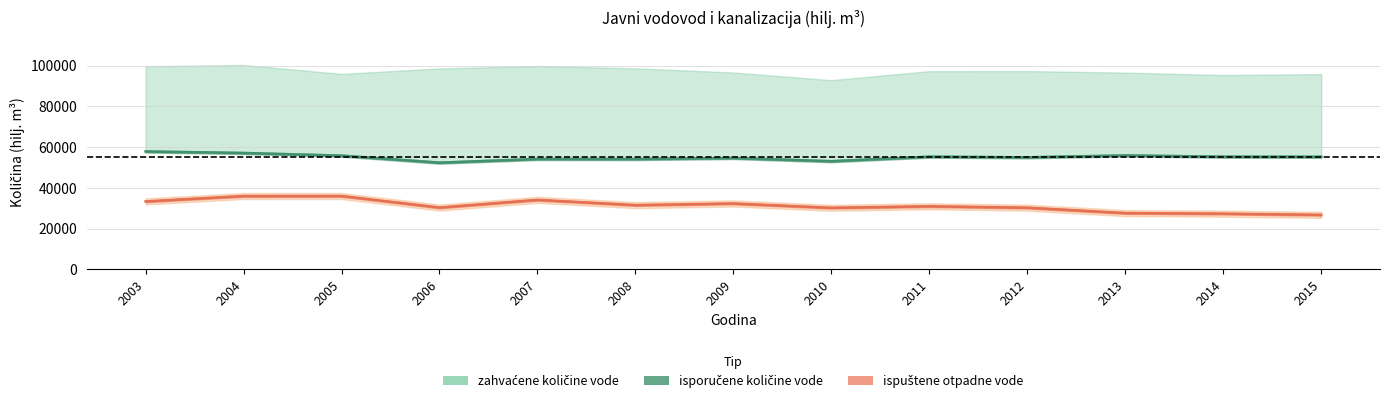

Where is the first local maximum for ispuštene otpadne vode?

2005